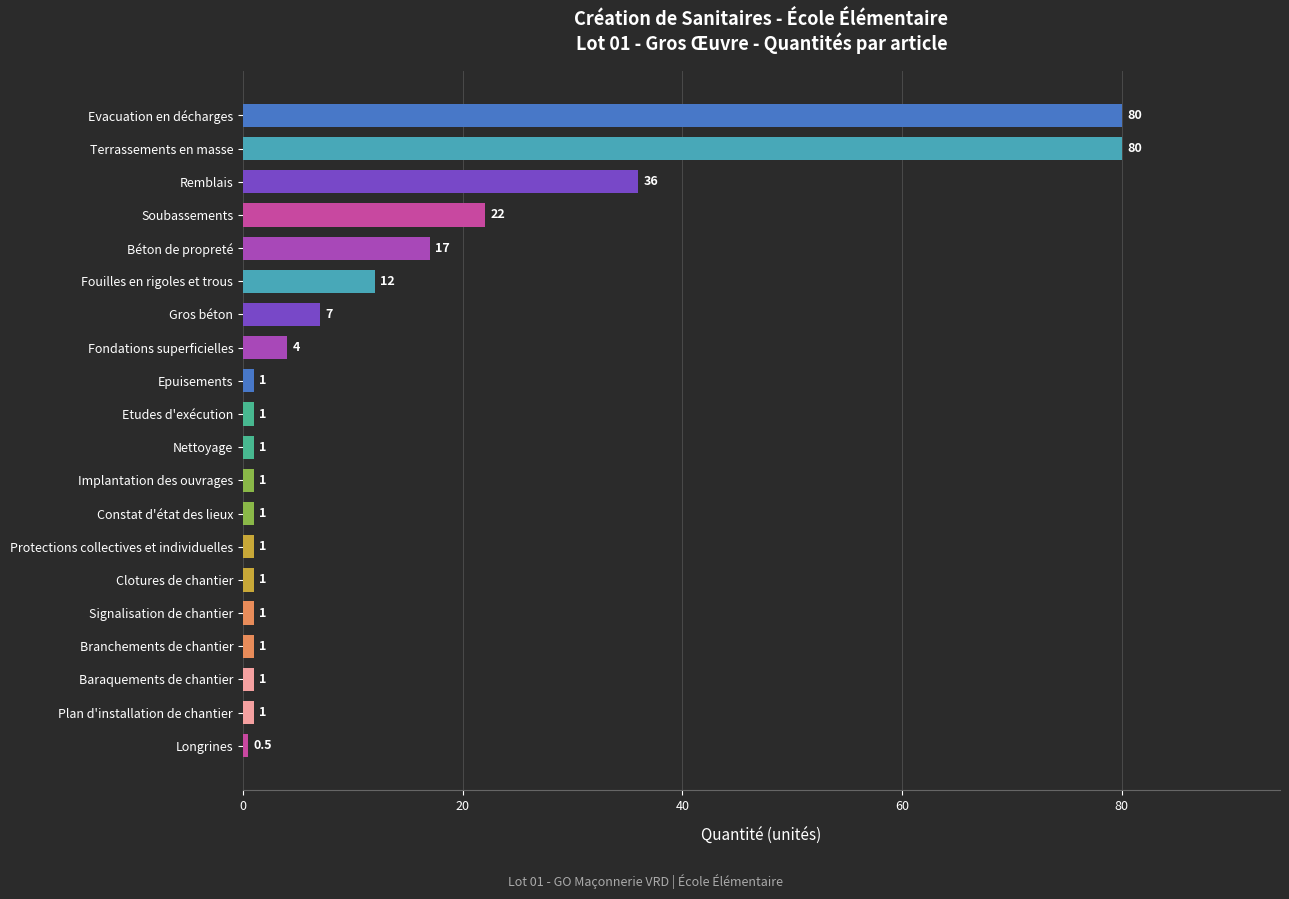

Where is the data nearest to the value 40?

Remblais